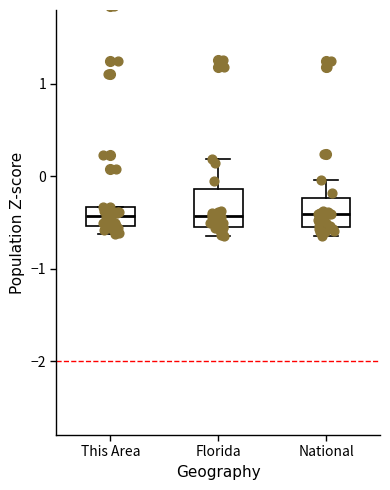

Which box is the tallest, from its lower edge to its upper edge?

Florida